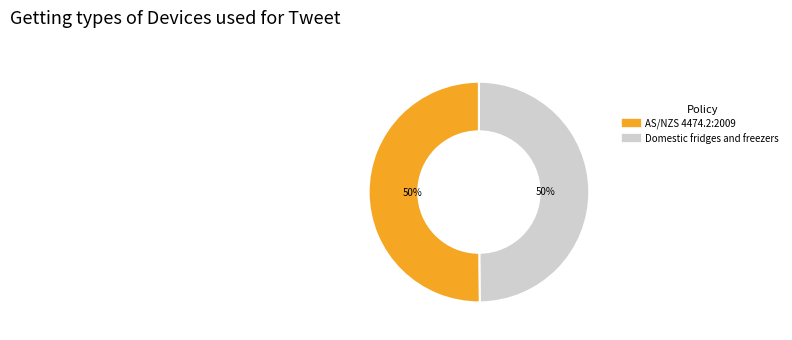

Is it true that Domestic fridges and freezers is 58% of the pie?

False